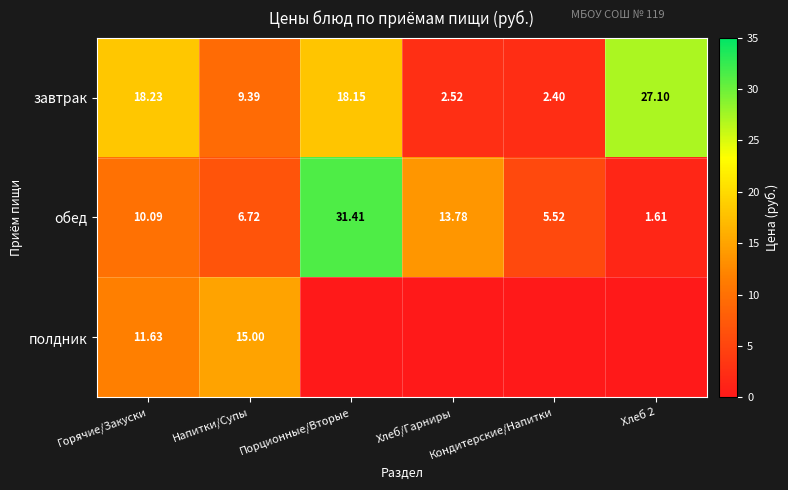

What is the difference between the полдник values at Напитки/Супы and Хлеб 2?

15.0